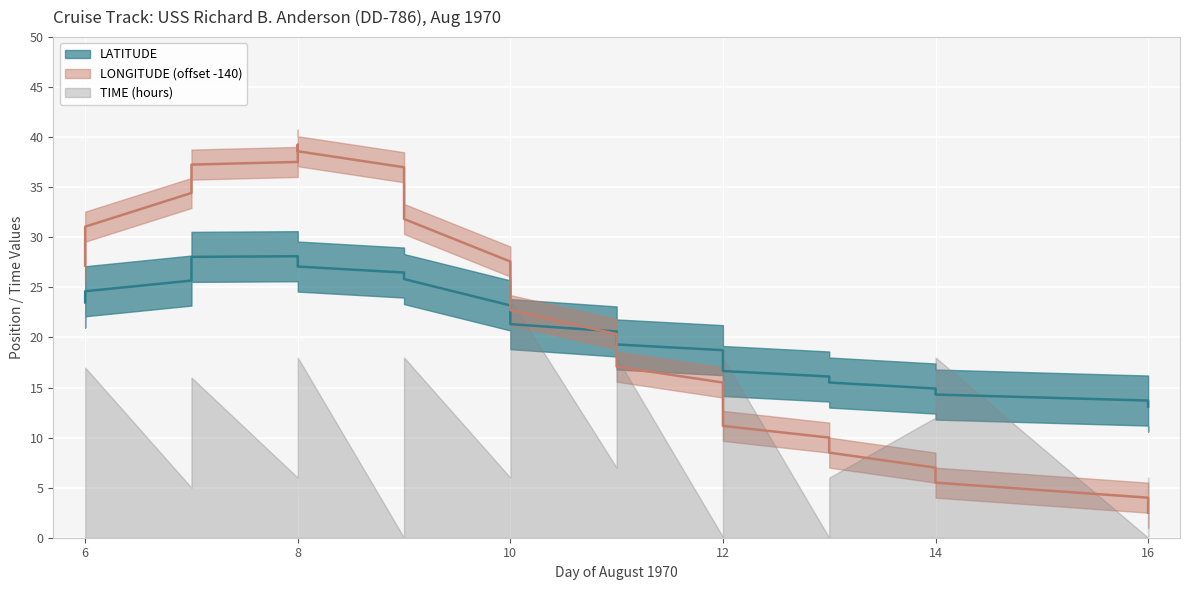

Rank the categories by LATITUDE value from highest to lowest.

8, 7, 8, 8, 9, 9, 9, 7, 6, 6, 10, 10, 10, 11, 11, 11, 12, 12, 12, 12, 13, 13, 14, 14, 16, 16